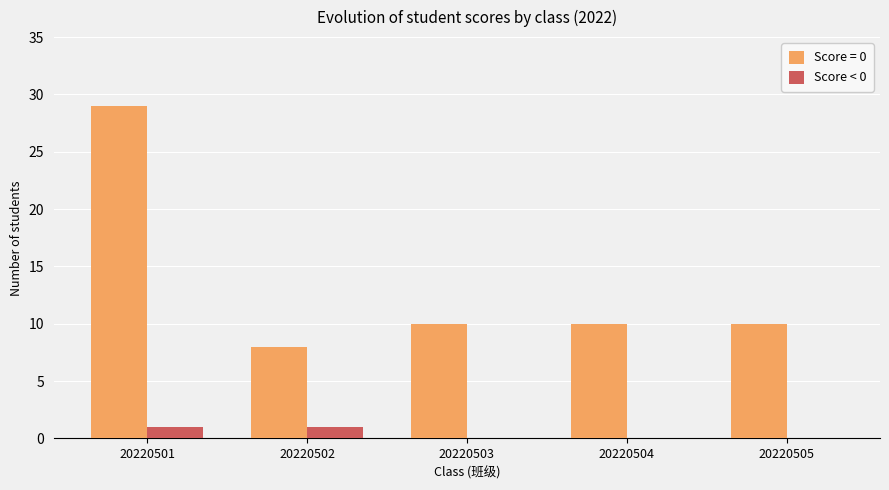

What is the greatest value displayed?

29